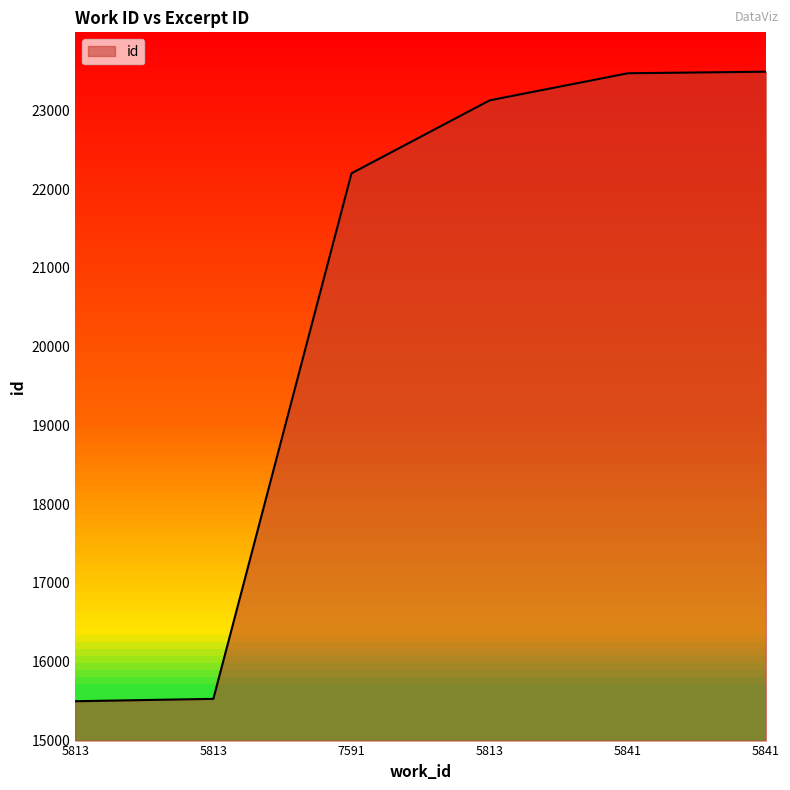

List the labels in order of value, largest first.

5841, 5841, 5813, 7591, 5813, 5813